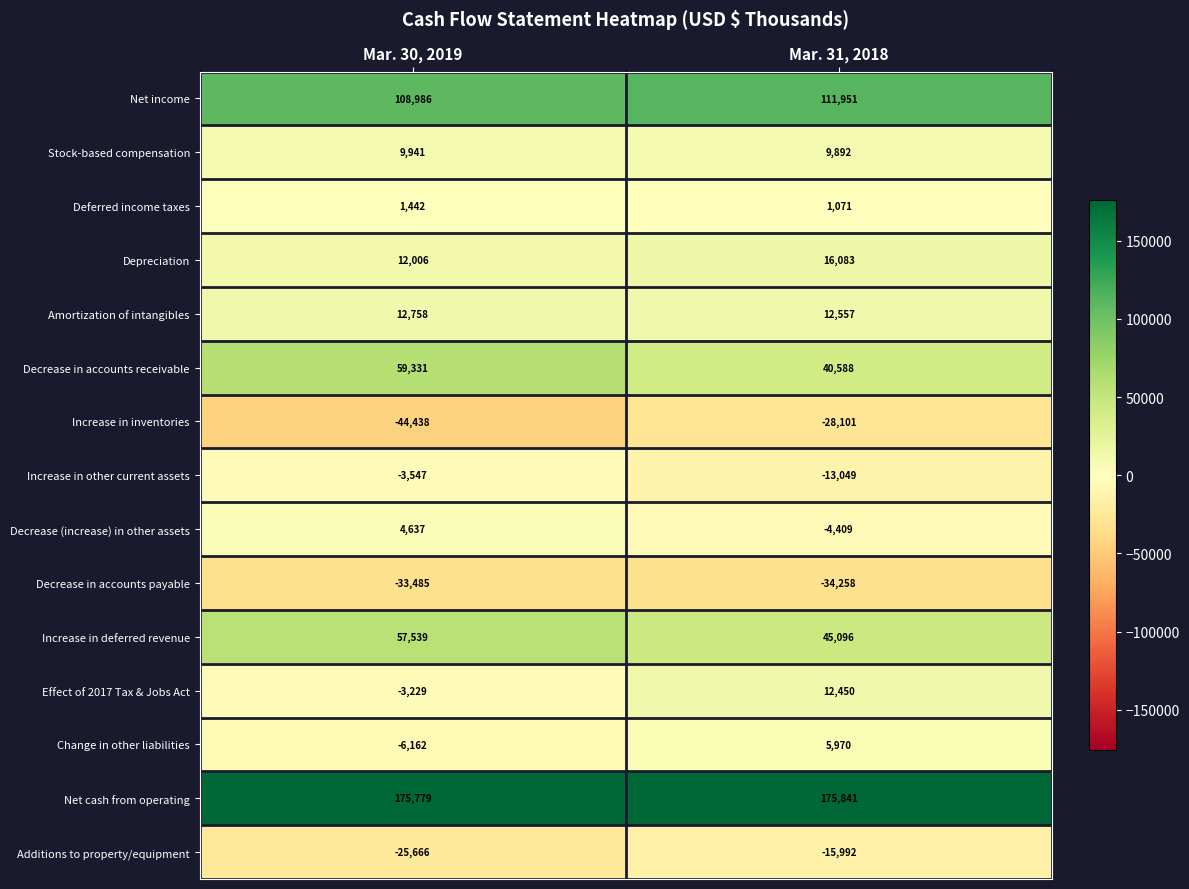

Reading right to left, list all the values displayed in this chart.

Net income: 111951	108986
Stock-based compensation: 9892	9941
Deferred income taxes: 1071	1442
Depreciation: 16083	12006
Amortization of intangibles: 12557	12758
Decrease in accounts receivable: 40588	59331
Increase in inventories: -28101	-44438
Increase in other current assets: -13049	-3547
Decrease (increase) in other assets: -4409	4637
Decrease in accounts payable: -34258	-33485
Increase in deferred revenue: 45096	57539
Effect of 2017 Tax & Jobs Act: 12450	-3229
Change in other liabilities: 5970	-6162
Net cash from operating: 175841	175779
Additions to property/equipment: -15992	-25666